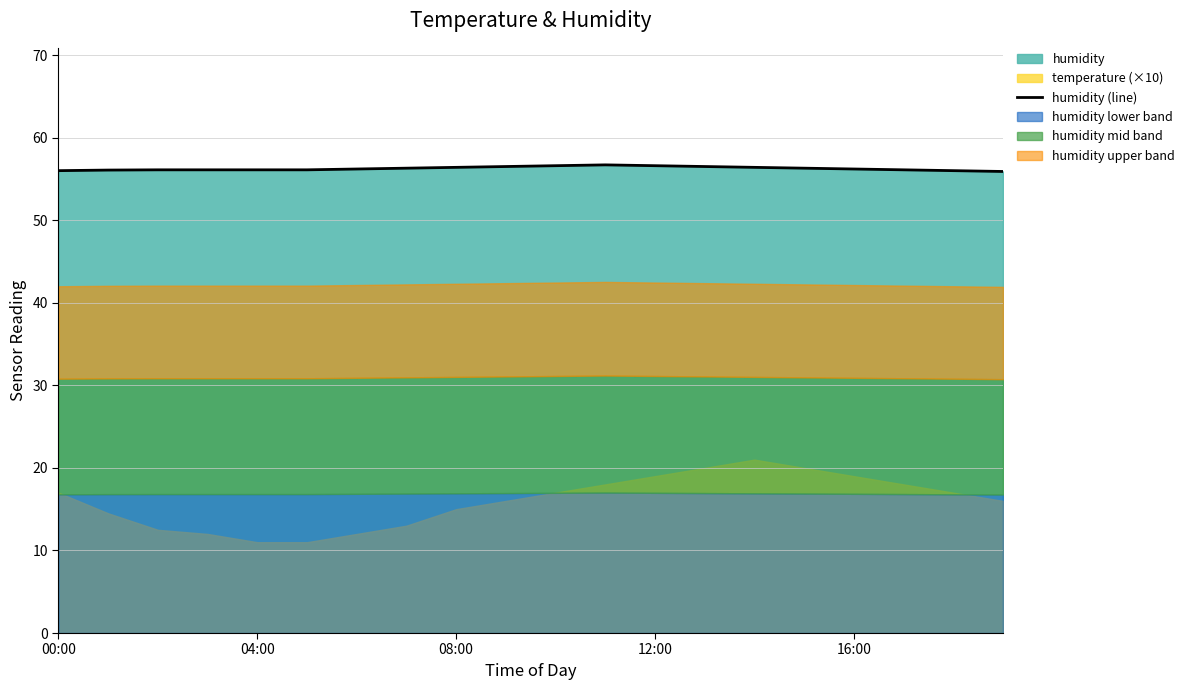

What is the highest value of the humidity (line) series?

56.7